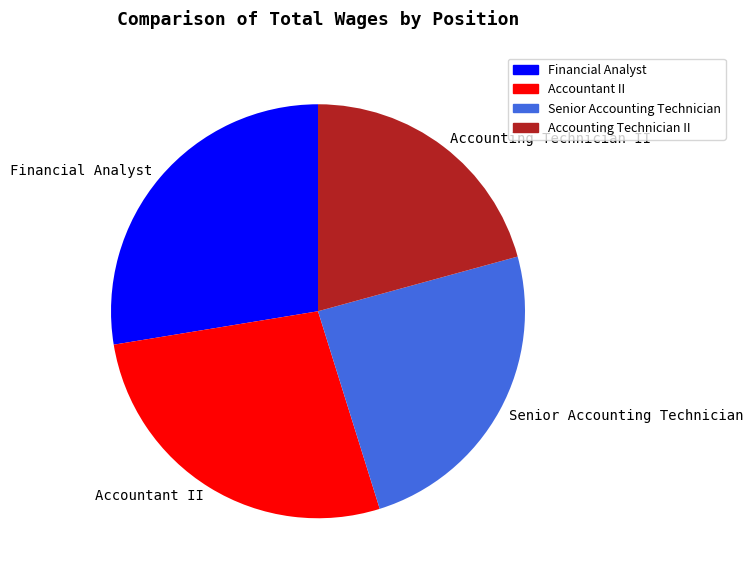

What is the smallest slice in the pie chart?

Accounting Technician II